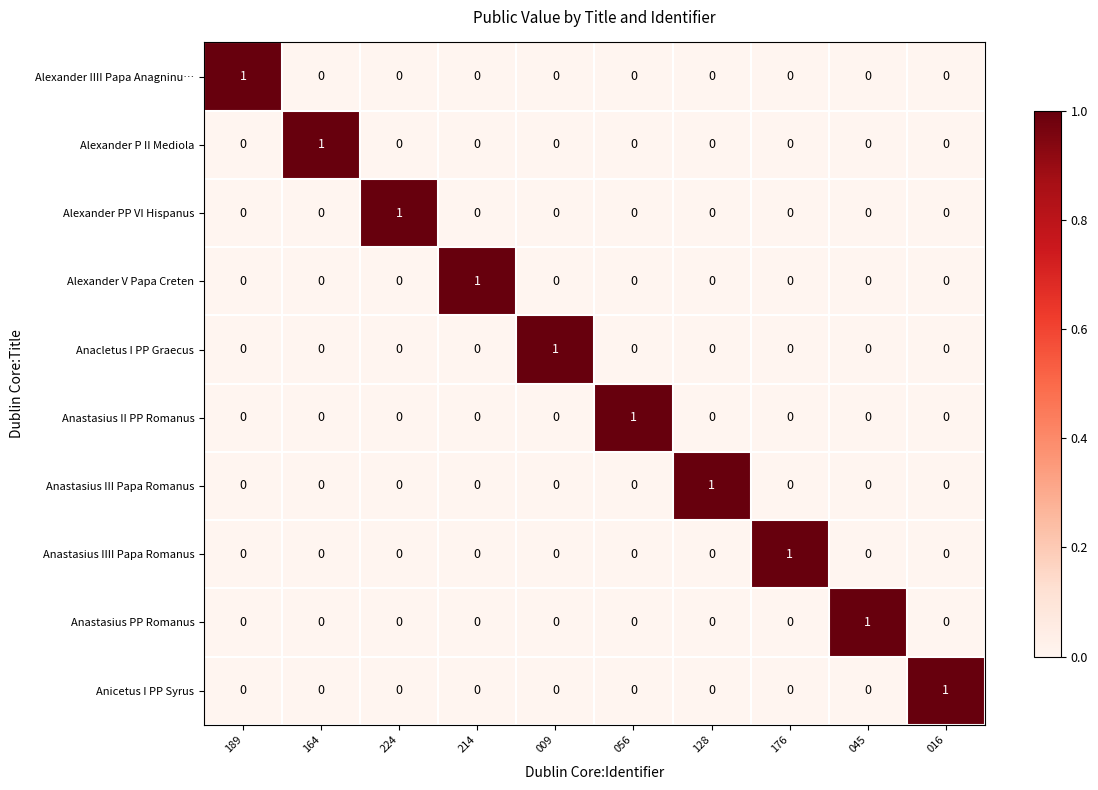

At how many categories does at least one series exceed 0?

10